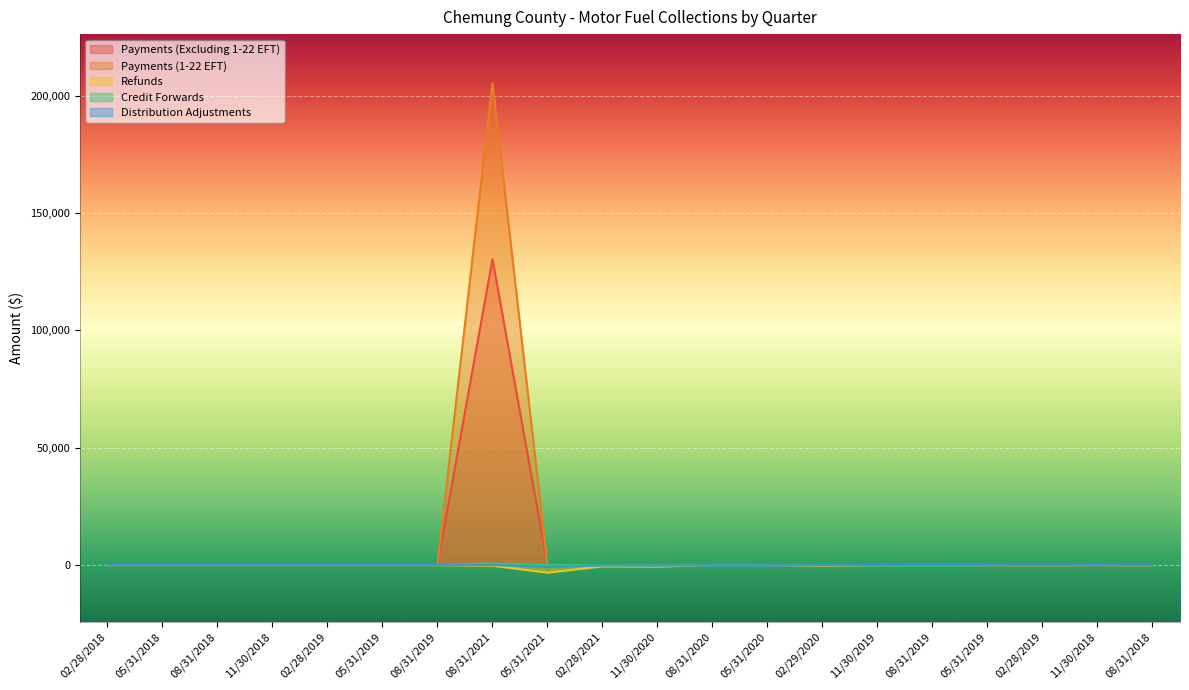

Between which two adjacent categories do Payments (Excluding 1-22 EFT) and Payments (1-22 EFT) first intersect?

08/31/2021 and 05/31/2021